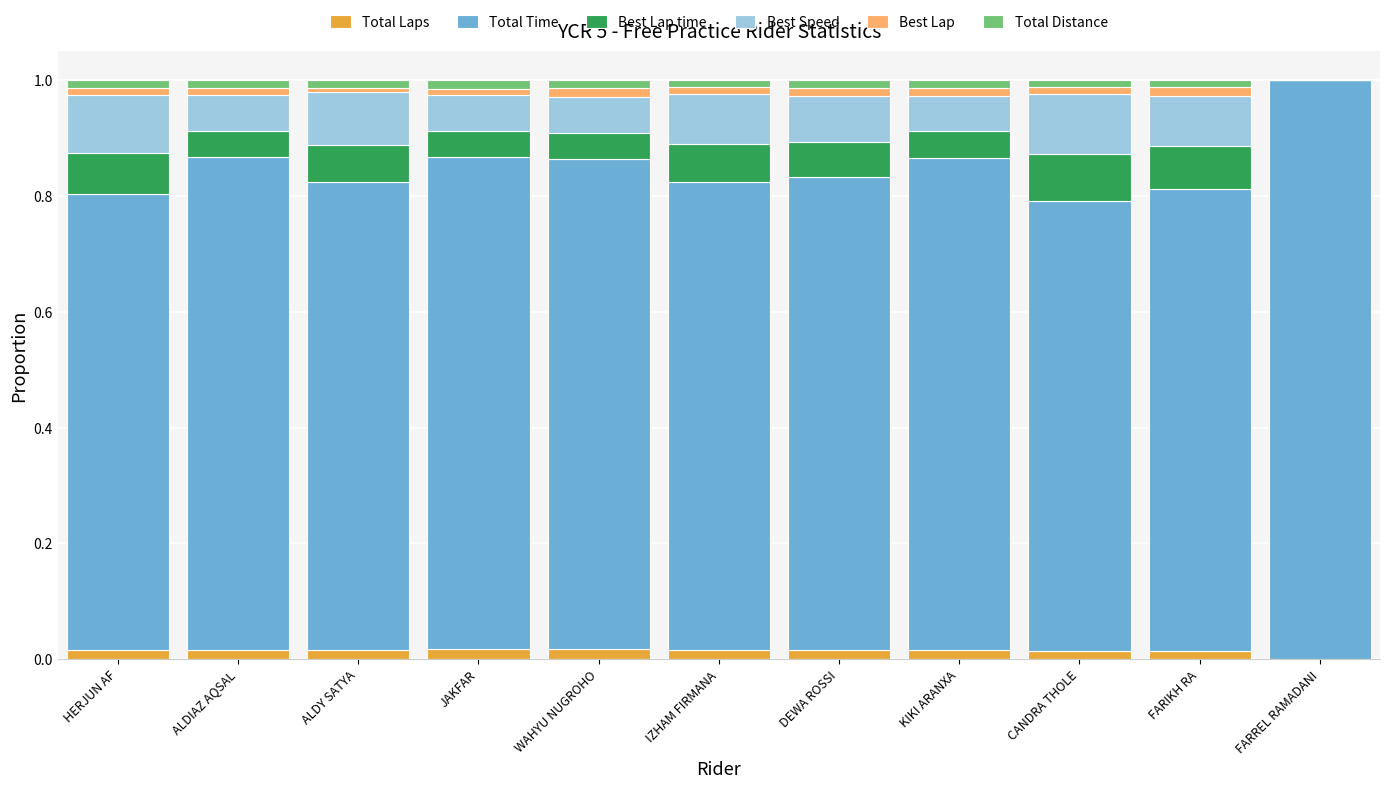

What is the total value across all series at FARREL RAMADANI?

1.0